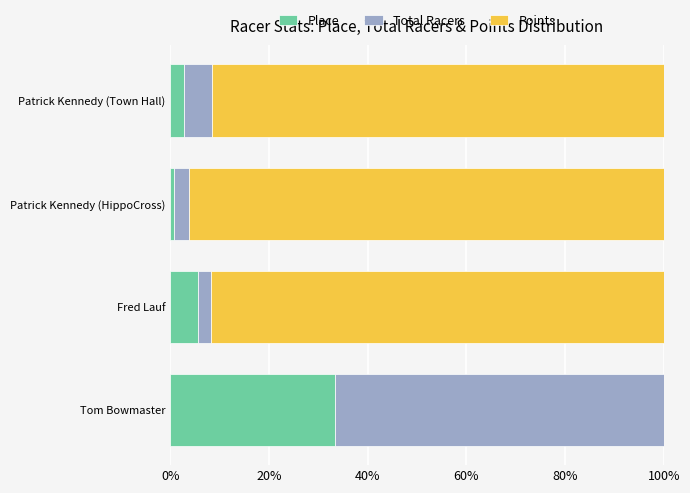

Where is Place nearest to the value 17?

Fred Lauf